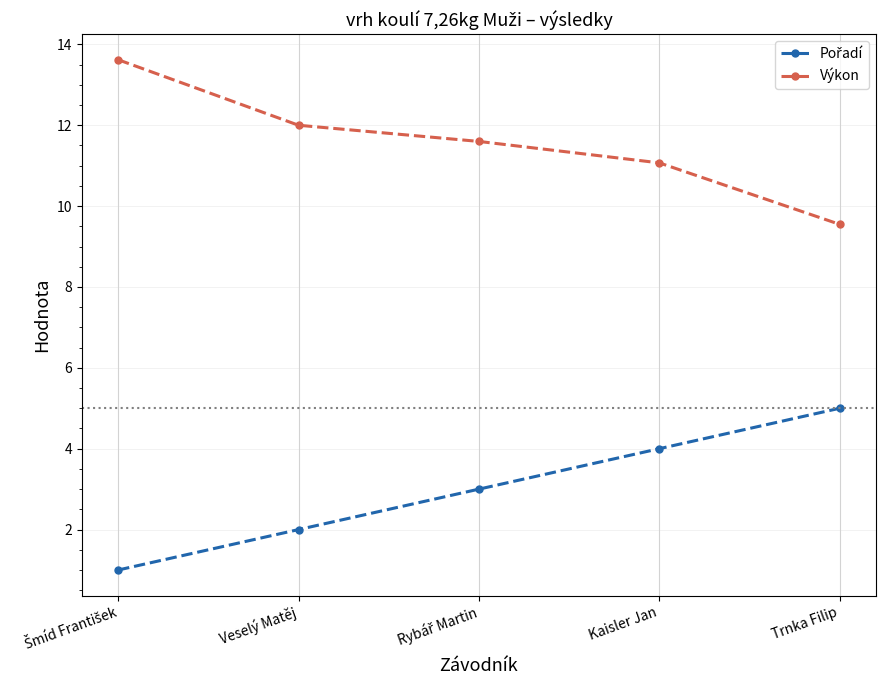

What is the total value across all series at Veselý Matěj?

14.0